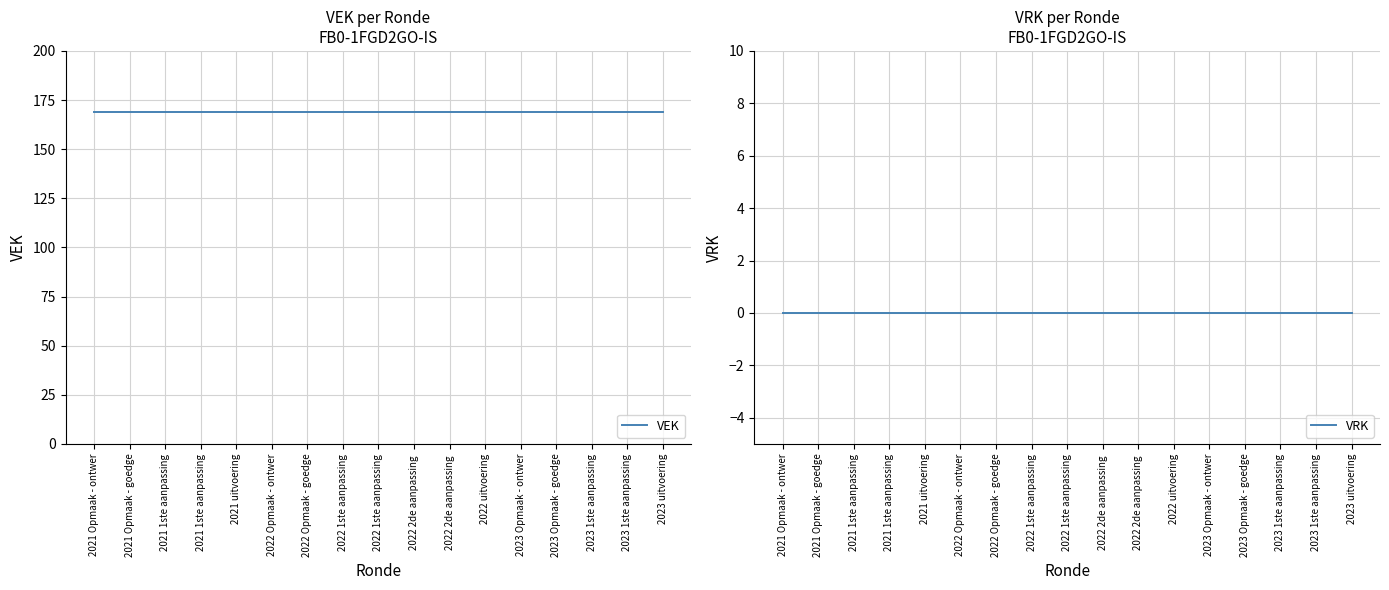

Which series has the largest total across all categories?

VEK